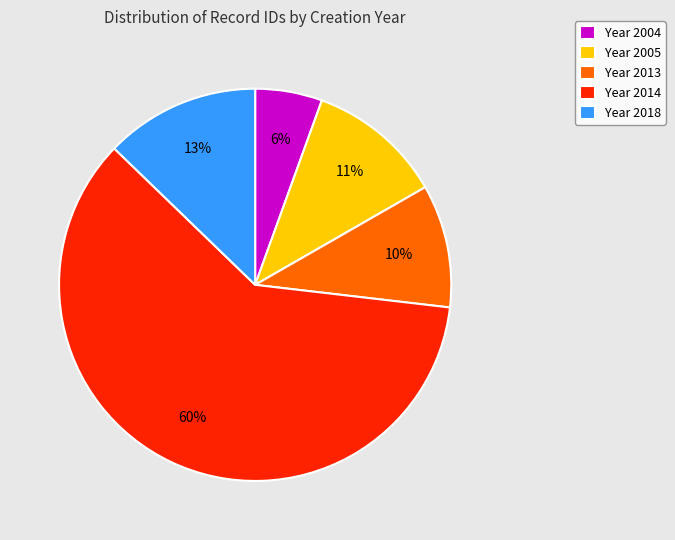

Do Year 2014 and Year 2018 together represent more than half of the pie?

Yes